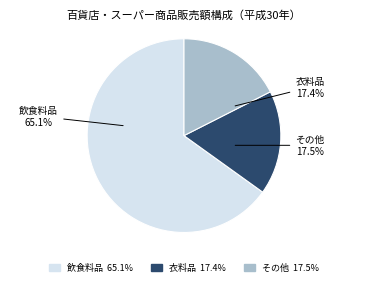

Which slice is the largest?

飲食料品